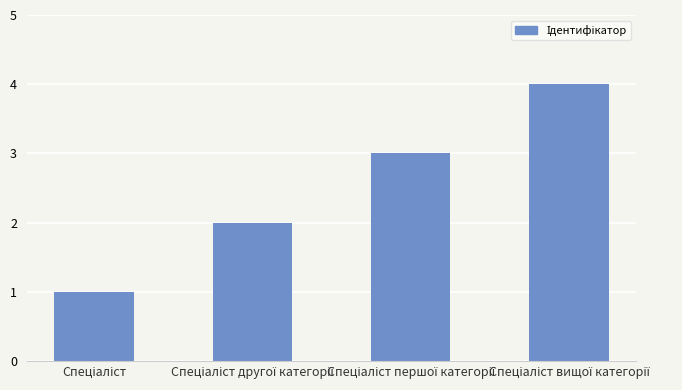

What is the sum of all values?

10